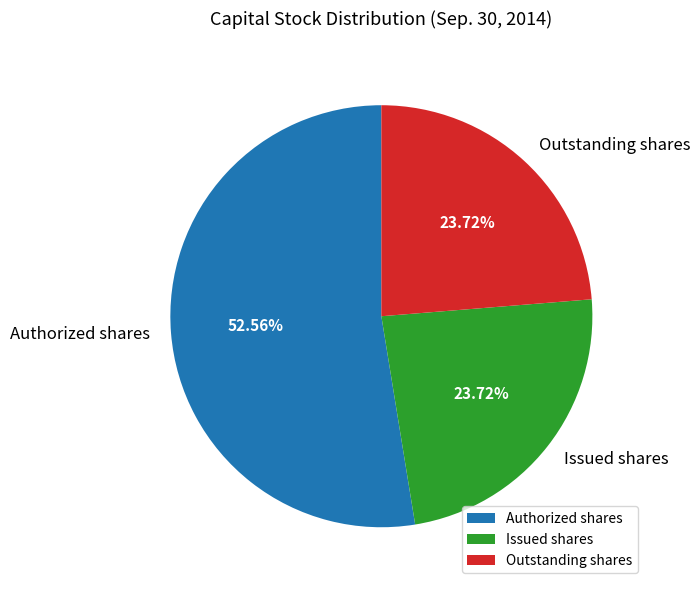

The Authorized shares slice represents 45% of the pie. True or false?

False